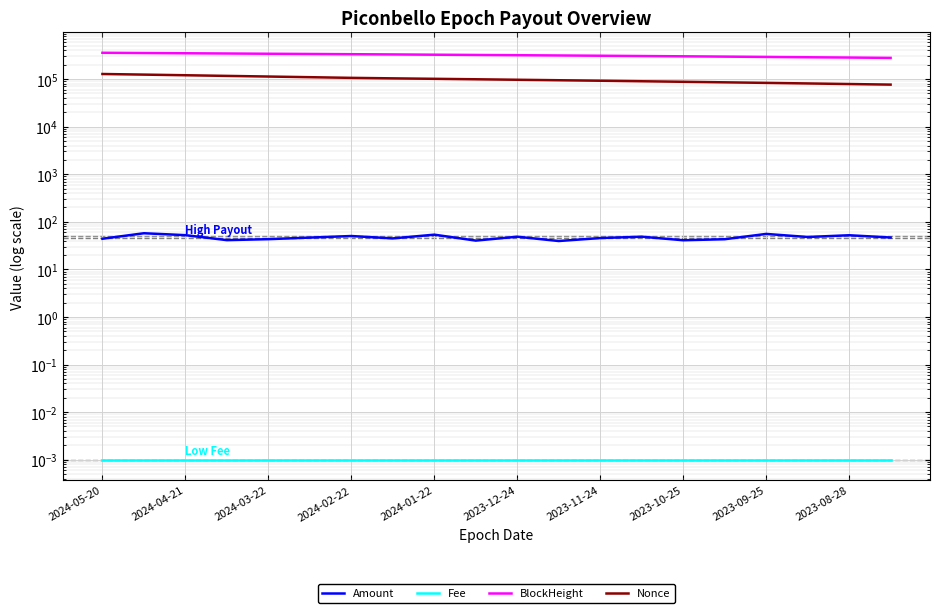

Rank the series by their maximum value, from lowest to highest.

Fee, Amount, Nonce, BlockHeight